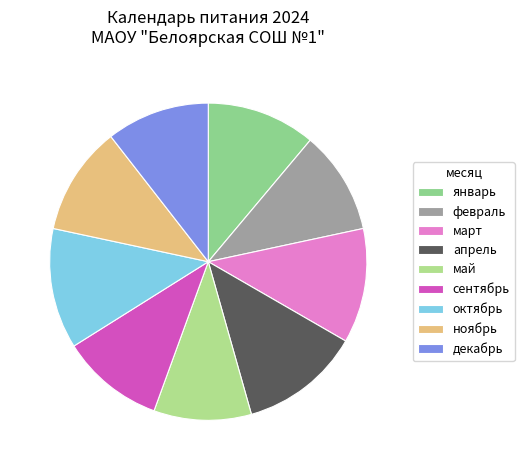

Rank the categories by value from lowest to highest.

май, февраль, сентябрь, декабрь, январь, ноябрь, март, апрель, октябрь